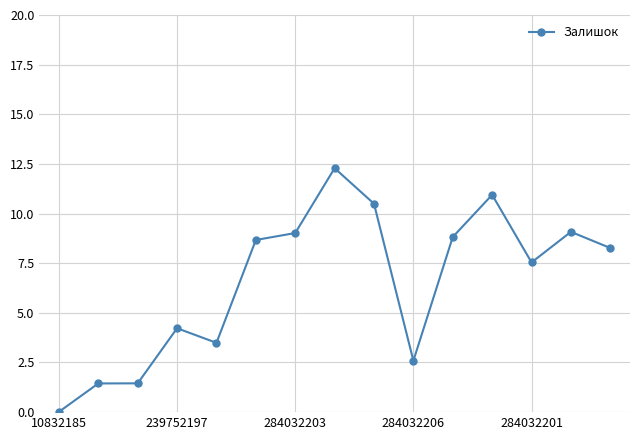

Count the number of values greater than 8.

8